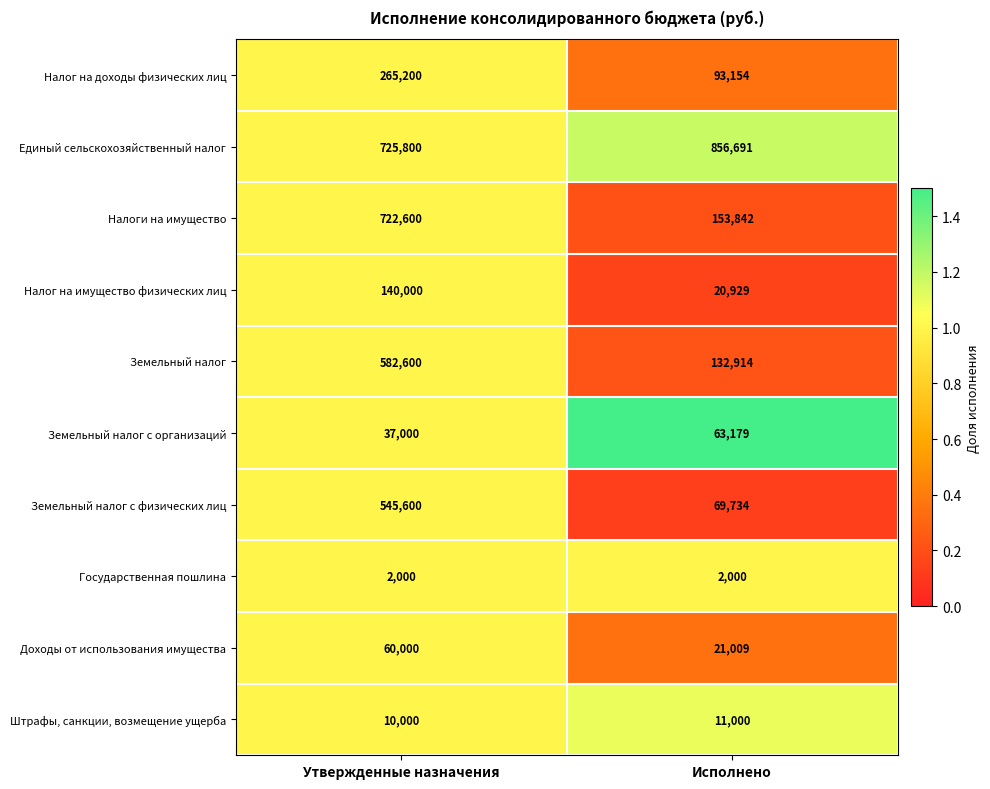

What is the sum of the Налог на доходы физических лиц values at Исполнено and Утвержденные назначения?

358354